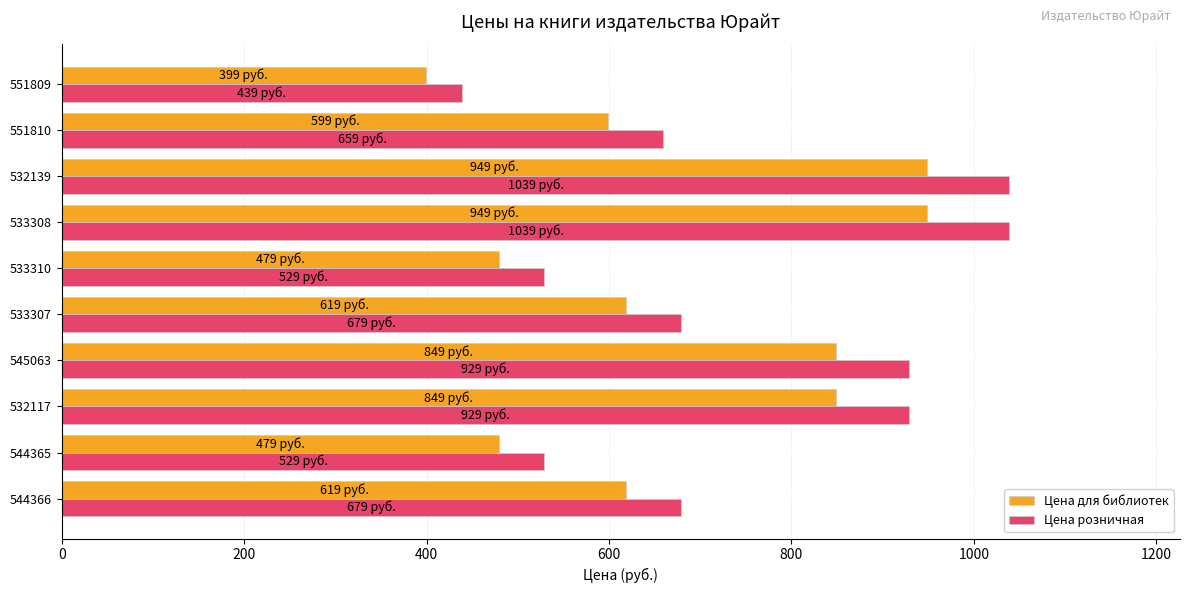

Rank the series at 545063 from highest to lowest value.

Цена розничная, Цена для библиотек